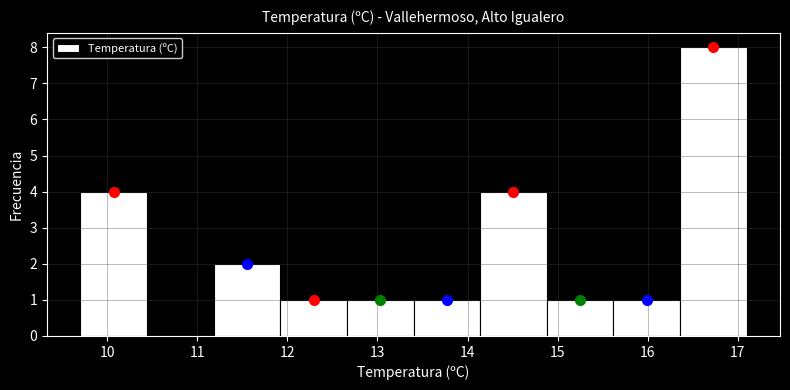

Reading left to right, list every bar in this chart as the range it spans on the x-axis followed by its height. Neither the bar edges nor the heights are printed on the chart, so give them approximately, as read against the axes.

9.70 to 10.44: 4
10.44 to 11.18: 0
11.18 to 11.92: 2
11.92 to 12.66: 1
12.66 to 13.40: 1
13.40 to 14.14: 1
14.14 to 14.88: 4
14.88 to 15.62: 1
15.62 to 16.36: 1
16.36 to 17.10: 8